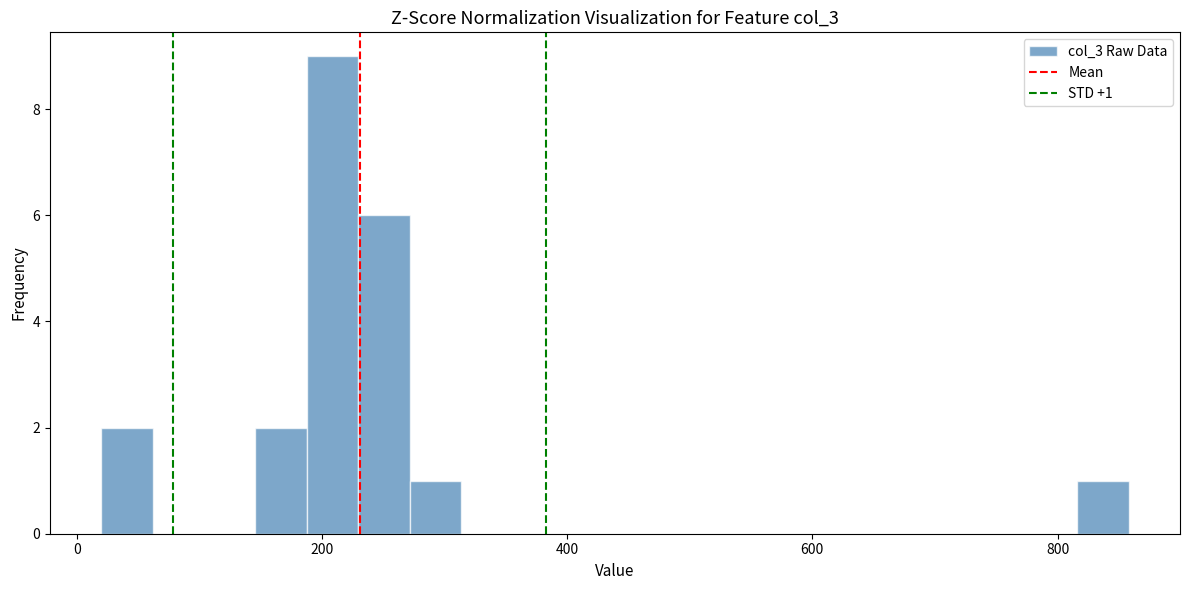

Around what value on the x-axis is the tallest bar? Give the approximate position of its centre, as read against the axis.

200